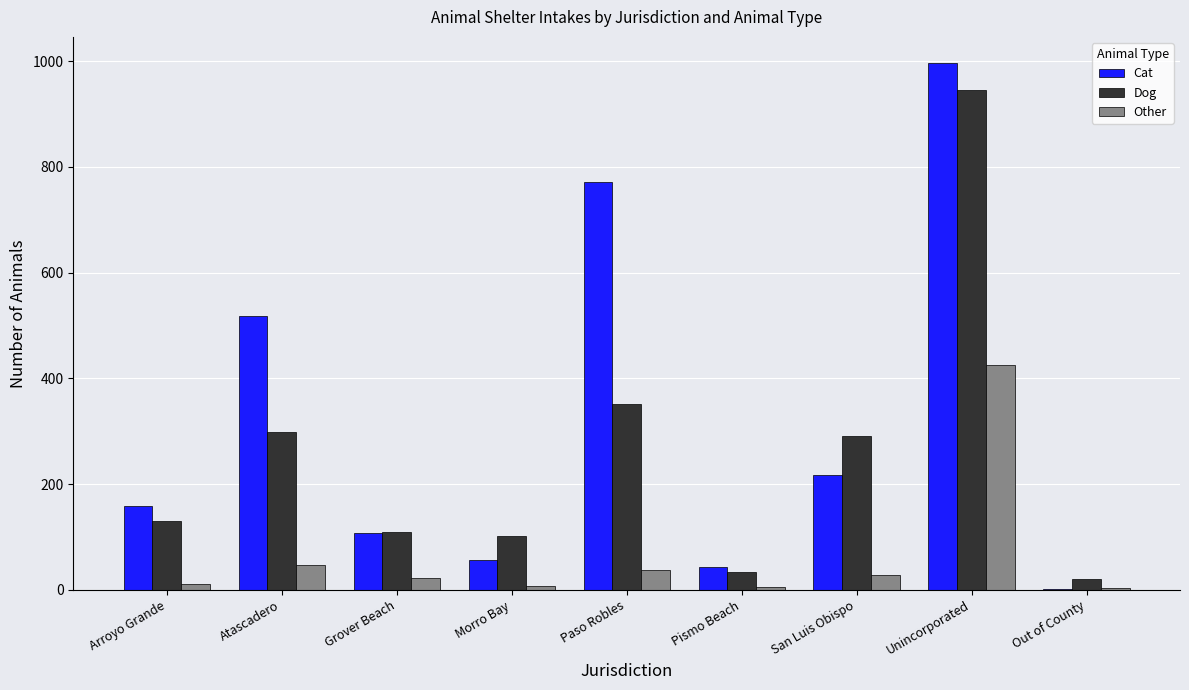

What are all the series names shown in the legend?

Cat, Dog, Other